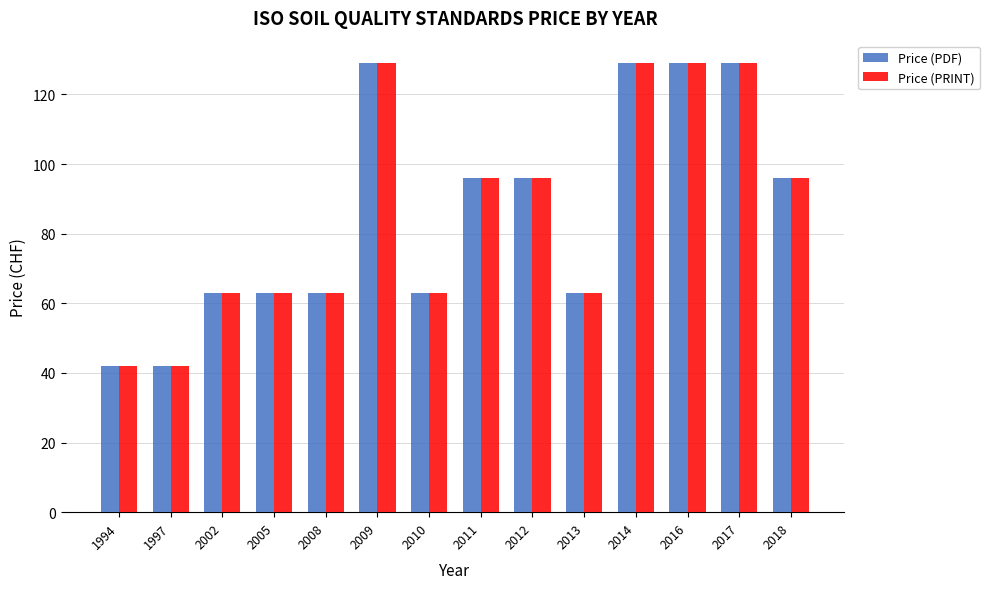

What is the difference between the Price (PRINT) values at 2018 and 2002?

33